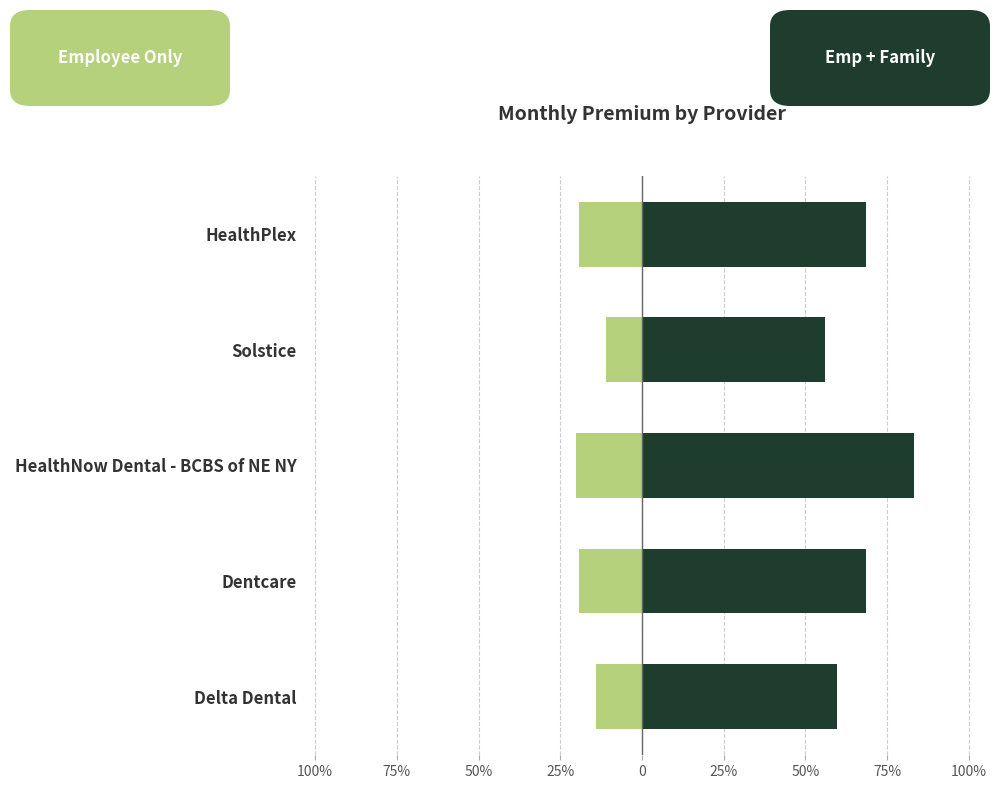

What are all the series names shown in the legend?

Employee Only, Employee + Family